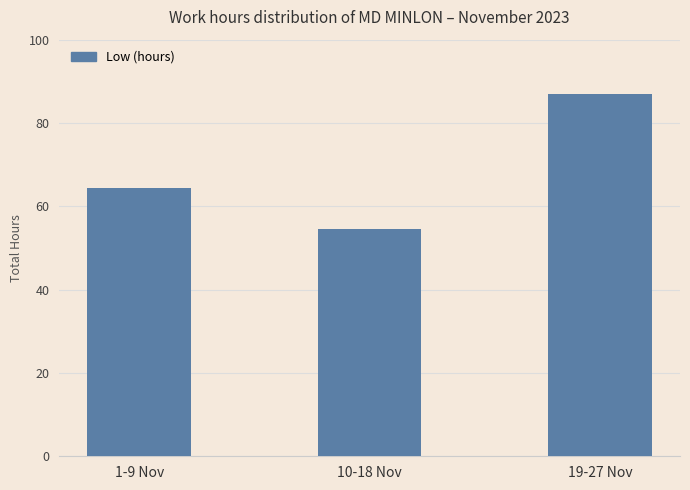

What is the label of the 3rd bar from the left?

19-27 Nov